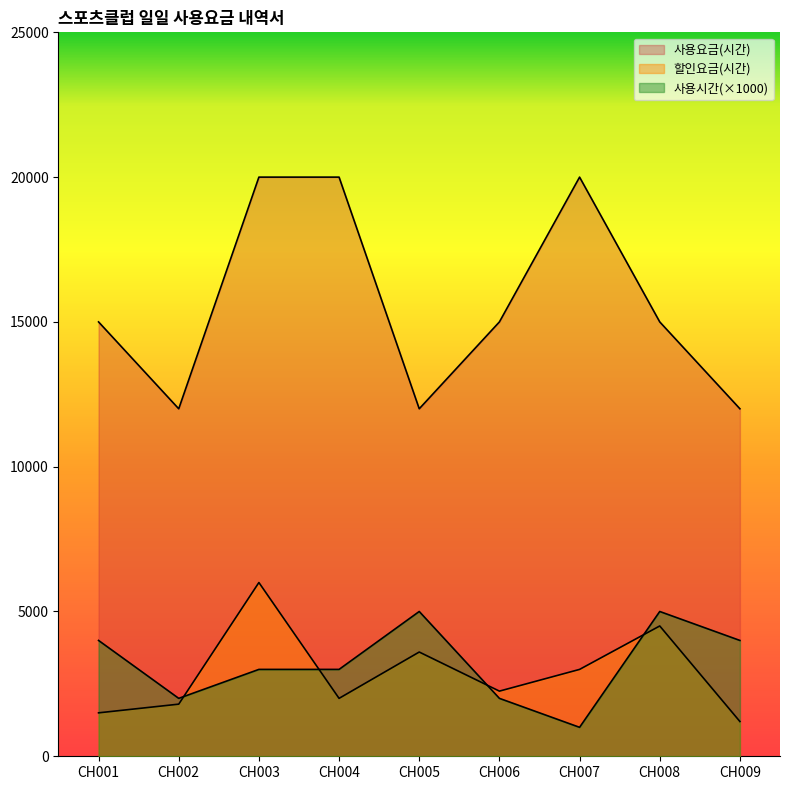

Is the value of 사용시간 at CH005 greater than the value of 할인요금(시간) at CH002?

Yes